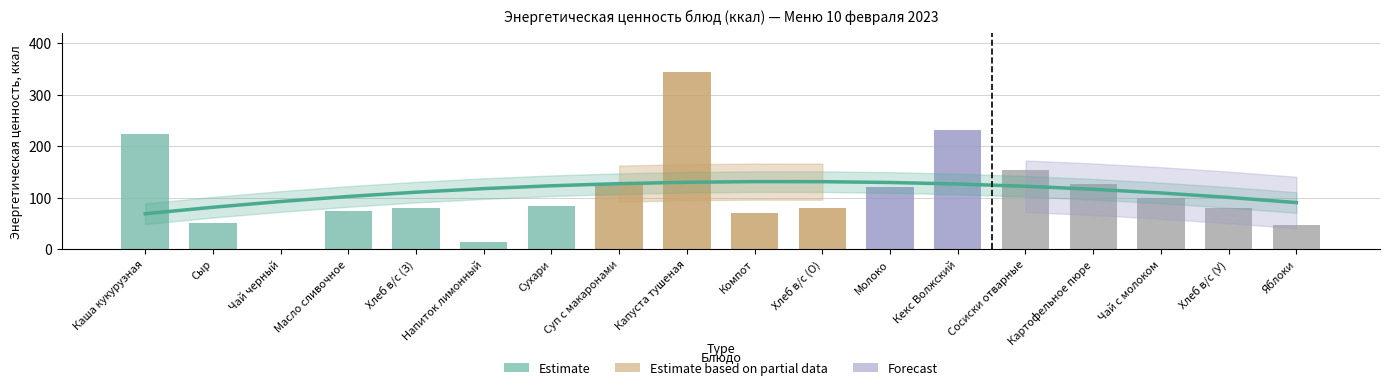

The value of Estimate at Компот is 131.2. True or false?

True